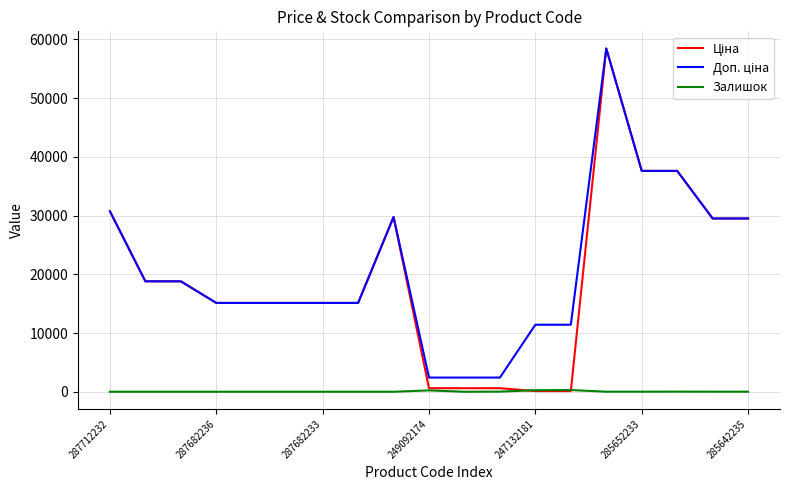

What is the greatest value displayed?

58426.5